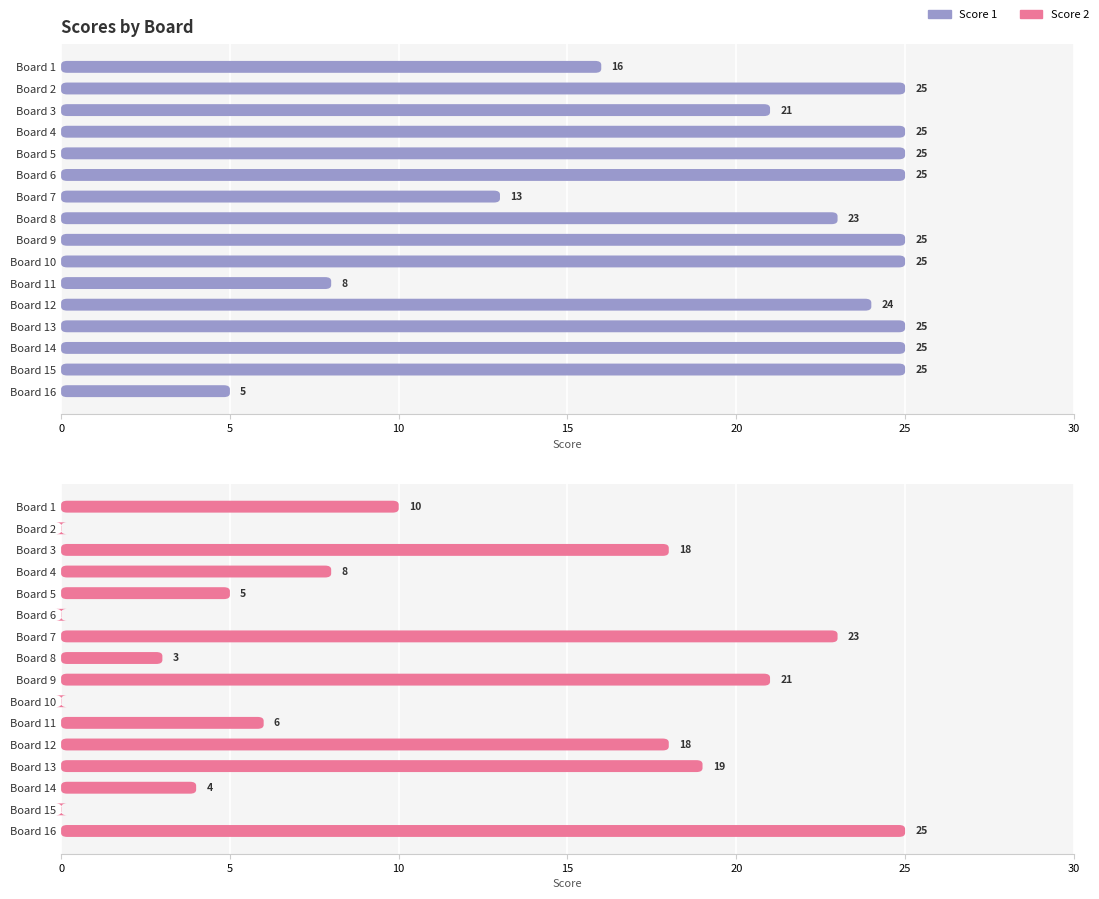

Between Board 1 and Board 11, which series saw the biggest shift?

Score 1